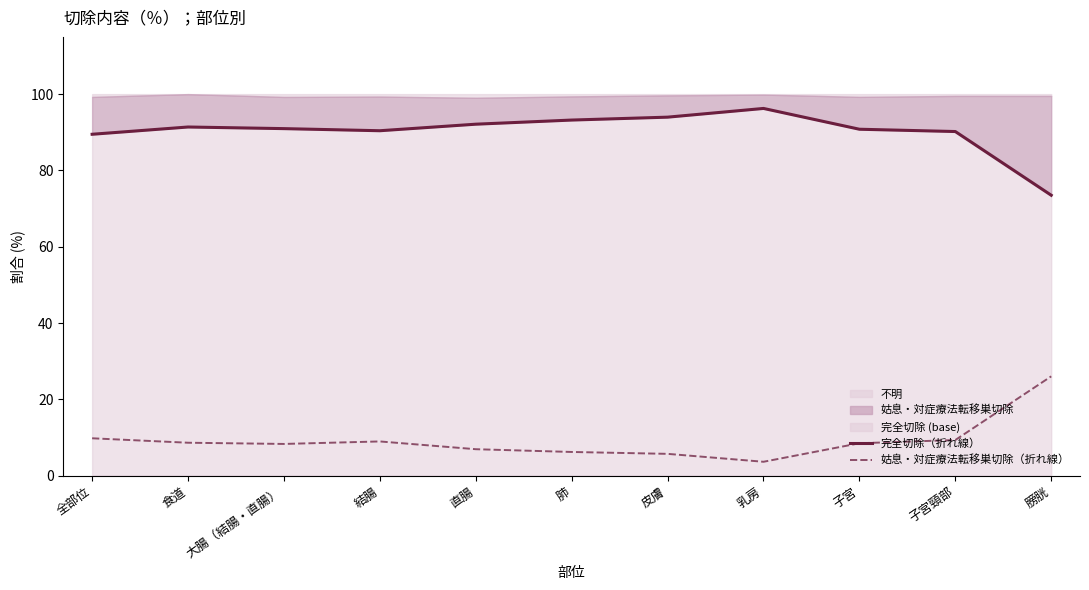

What is the value of the 完全切除（折れ線） point at the 4th from the left?

90.4